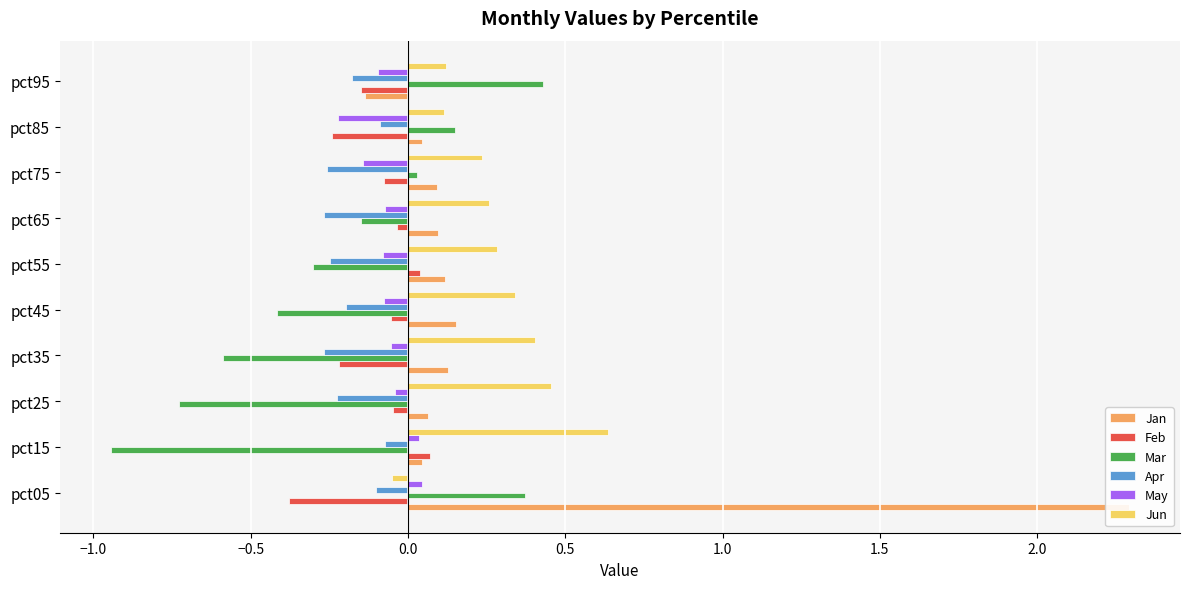

Which series has the largest total across all categories?

Jan